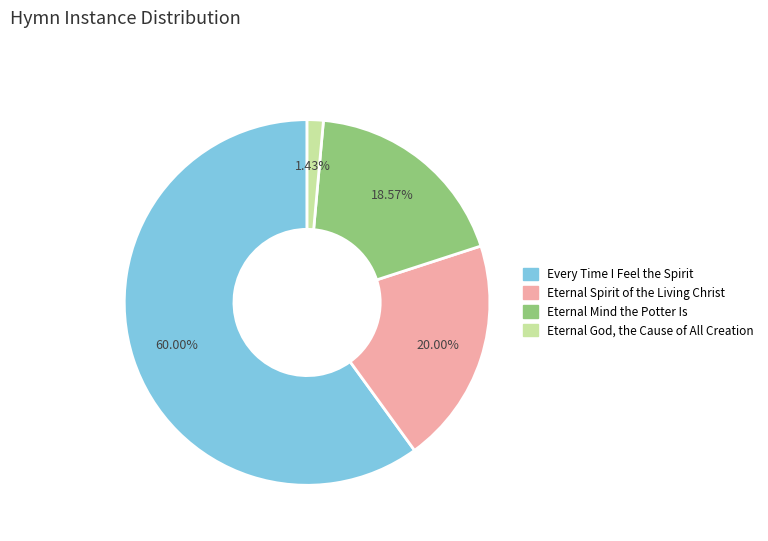

Approximately how many times larger is the value at Eternal Spirit of the Living Christ compared to Eternal God, the Cause of All Creation?

14.0